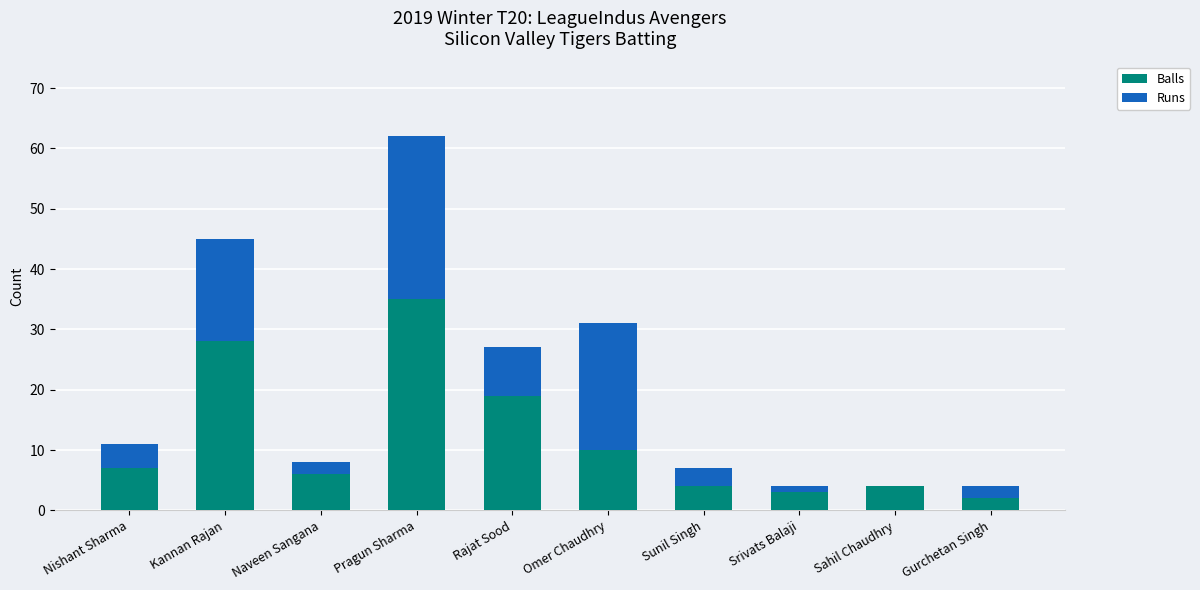

Does the chart contain stacked bars?

Yes